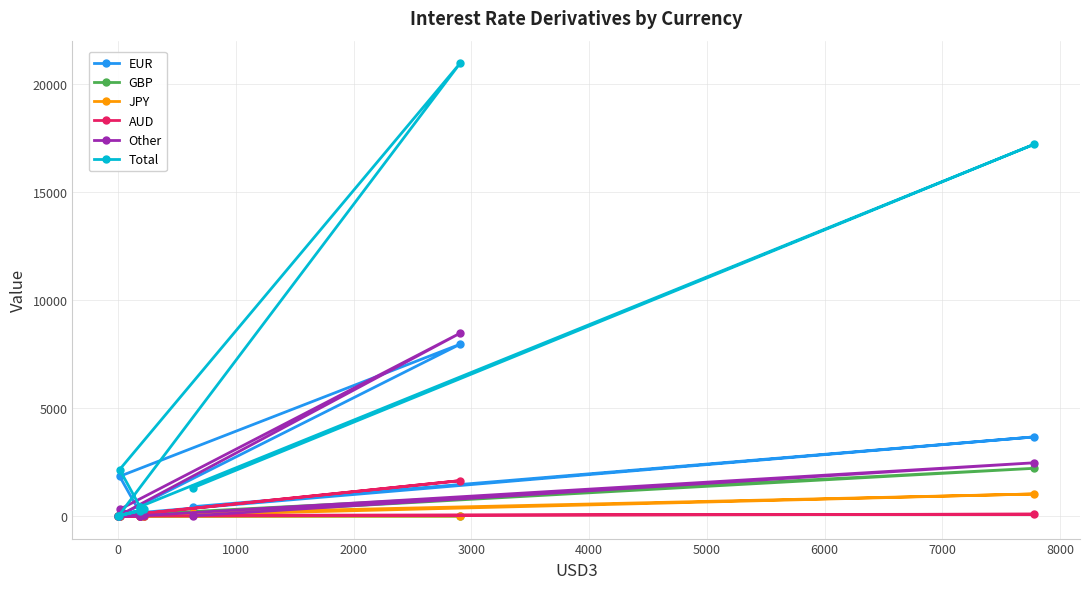

Which series has the largest total across all categories?

Total